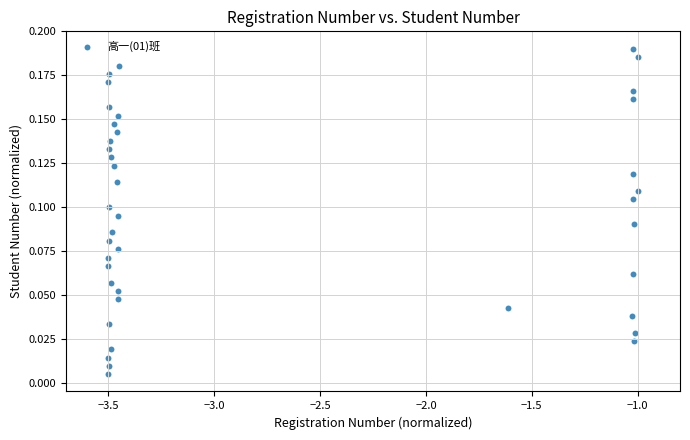

What is the range of X values (max minus min)?

2.5